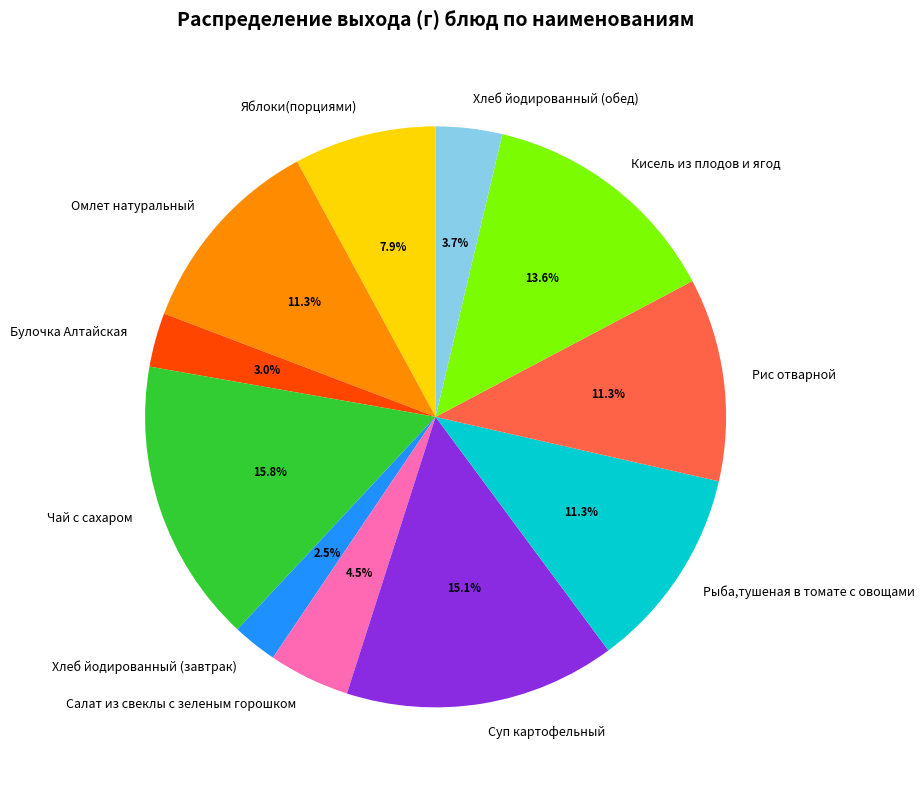

Count the number of slices in the pie.

11